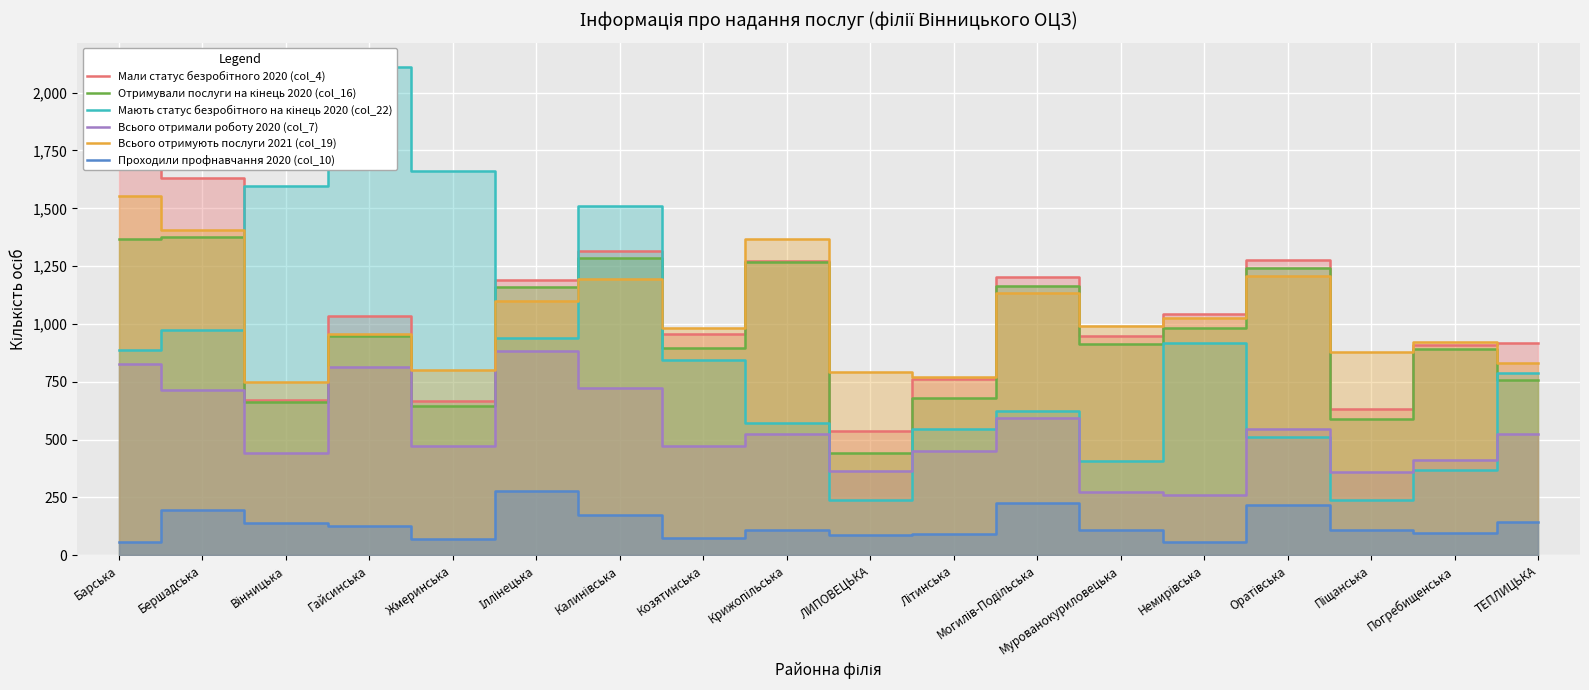

What is the total value across all series at Козятинська?

4227